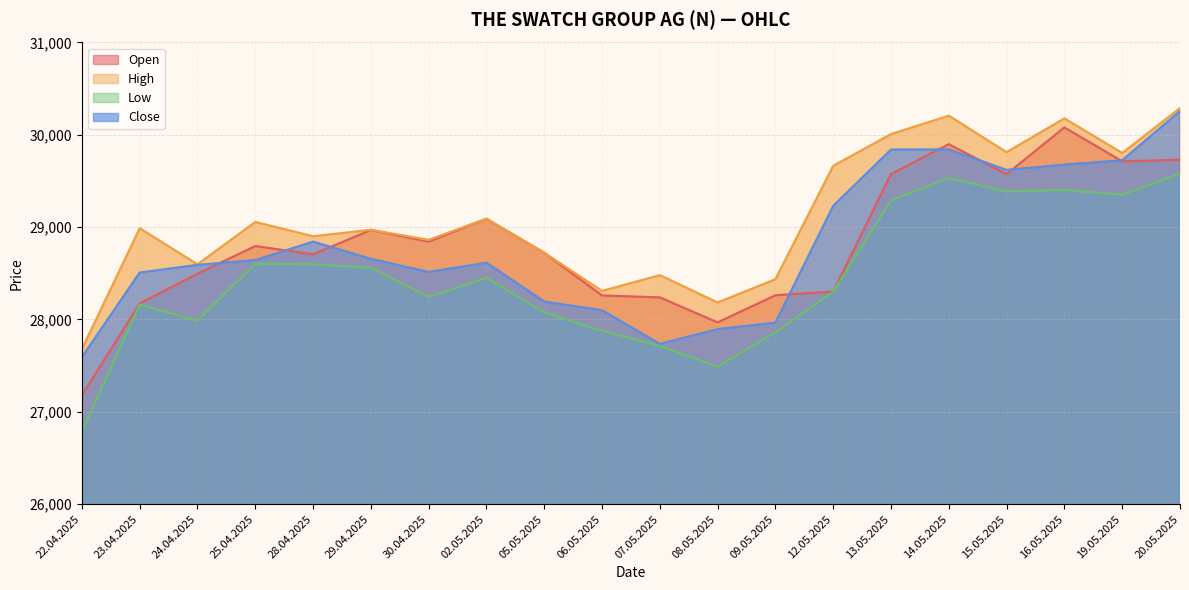

Reading left to right, transcribe all the data shown in this chart.

Open: 27178	28173	28495	28795	28705	28969	28843	29090	28722	28260	28239	27968	28262	28302	29575	29898	29574	30080	29713	29730
High: 27679	28988	28597	29056	28901	28971	28862	29092	28722	28309	28480	28184	28436	29664	30008	30207	29812	30178	29803	30289
Low: 26785	28161	27989	28604	28597	28560	28243	28453	28077	27877	27714	27488	27862	28302	29290	29532	29386	29404	29350	29581
Close: 27592	28508	28591	28643	28843	28657	28514	28615	28194	28100	27735	27895	27966	29231	29840	29841	29620	29677	29724	30257